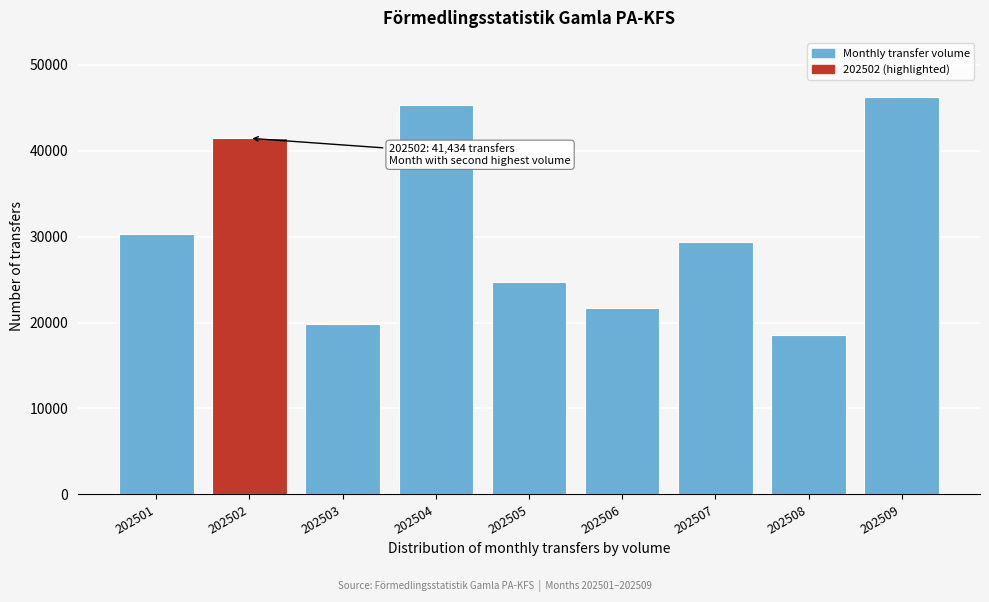

Reading left to right, transcribe all the data shown in this chart.

202501=30309	202502=41434	202503=19827	202504=45317	202505=24697	202506=21714	202507=29391	202508=18534	202509=46181